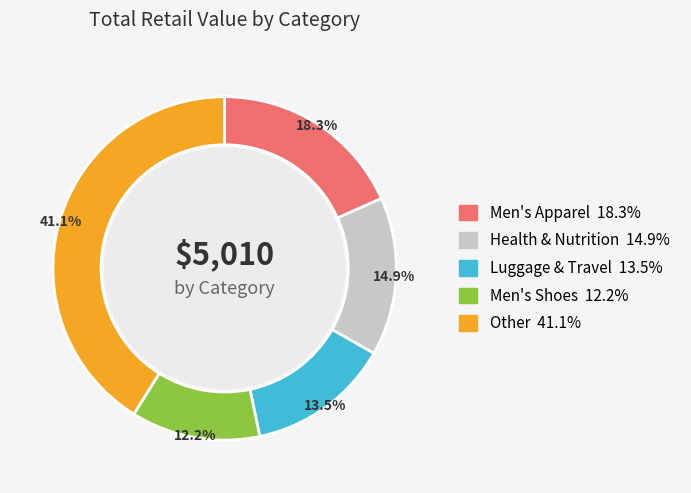

Is there a majority slice in this chart?

No